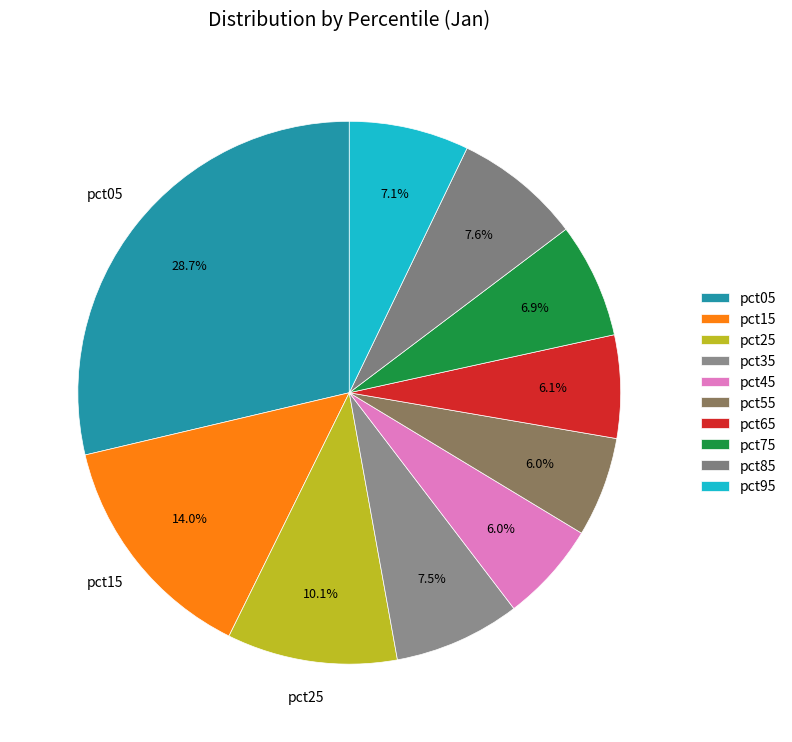

What percentage is the pct45 slice, to the nearest percent?

6%